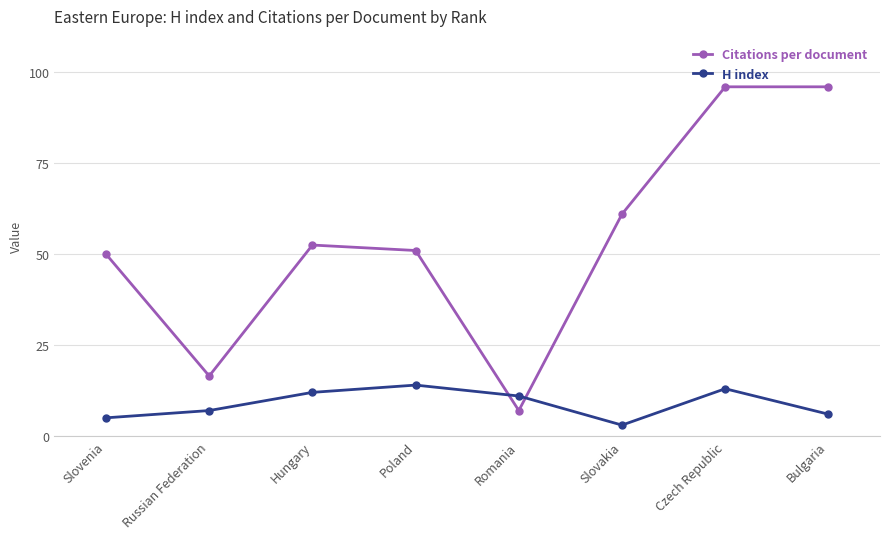

Reading left to right, extract all data points from this chart.

Citations per document: Slovenia=50.0	Russian Federation=16.5	Hungary=52.5	Poland=51.0	Romania=7.0	Slovakia=61.0	Czech Republic=96.0	Bulgaria=96.0
H index: Slovenia=5.0	Russian Federation=7.0	Hungary=12.0	Poland=14.0	Romania=11.0	Slovakia=3.0	Czech Republic=13.0	Bulgaria=6.0